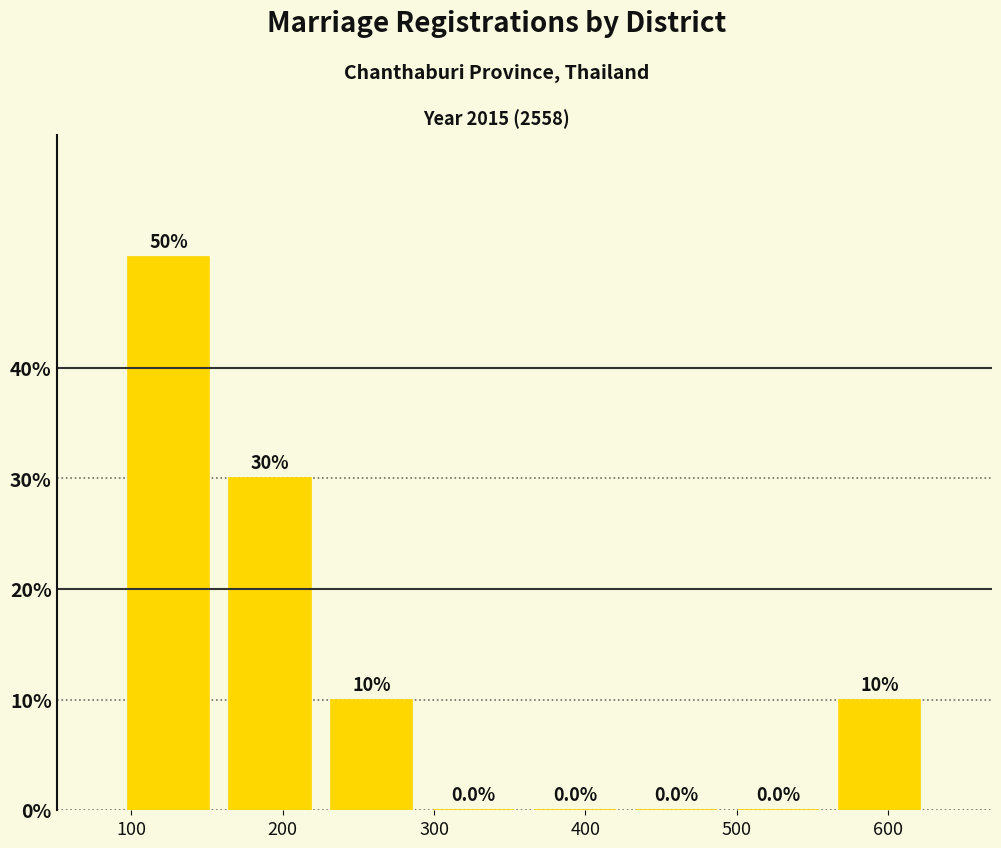

Over which range of the x-axis is the bar tallest?

90 to 160